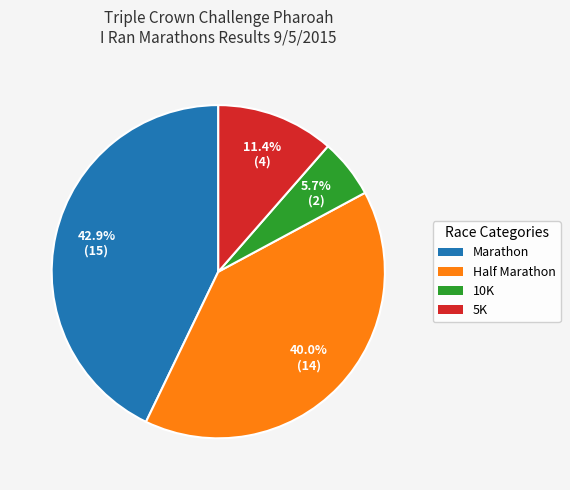

What portion of the pie excludes 5K?

88.6%